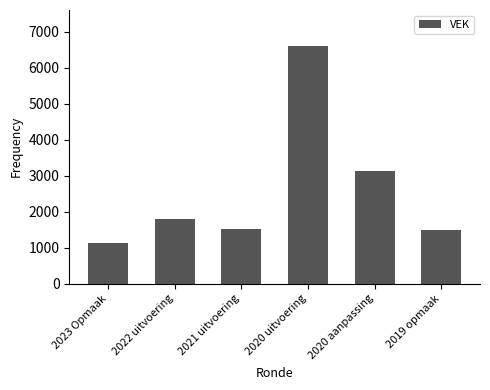

The chart shows a value of 951 at 2022 uitvoering. True or false?

False